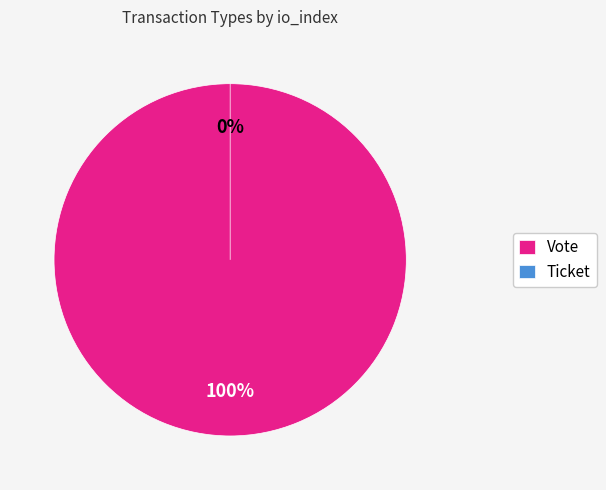

Is it true that Vote is 94% of the pie?

False